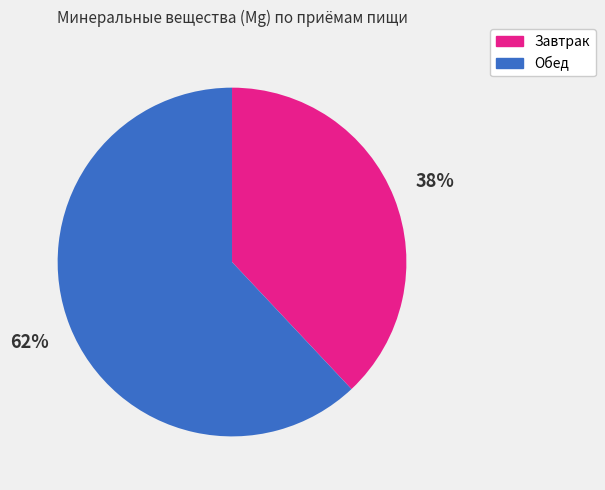

Does any single category account for the majority?

Yes